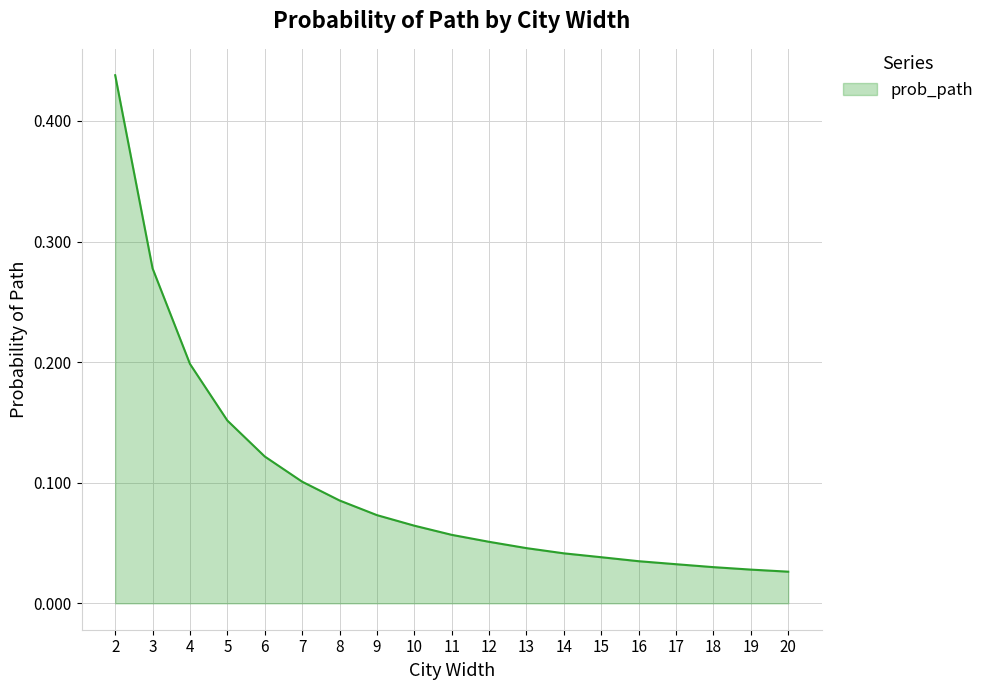

How many lines are shown in the chart?

1